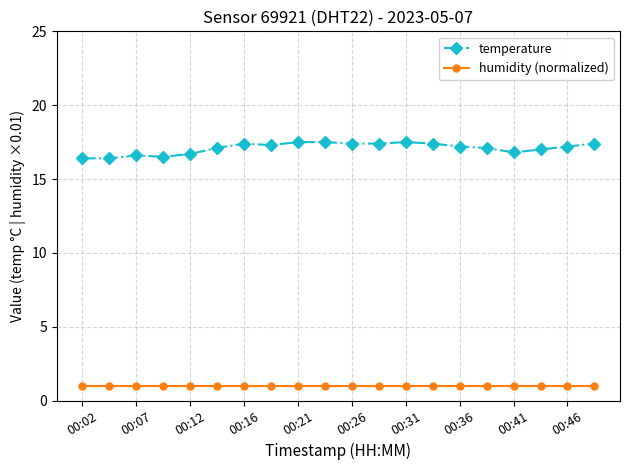

What is the average value of the temperature series?

17.1